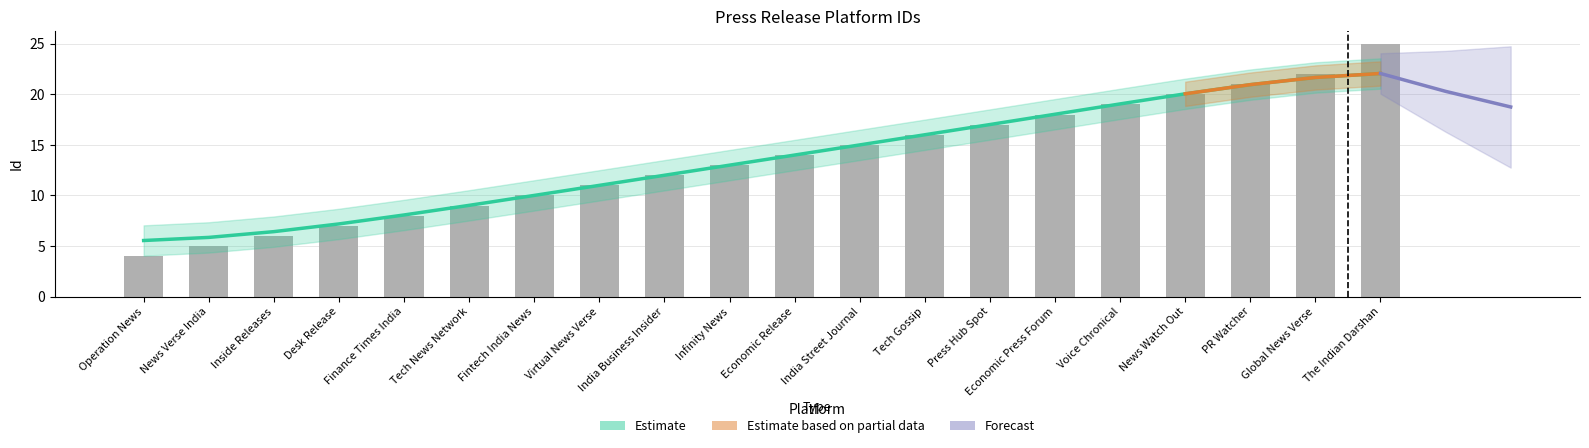

What is the sum of all values?

272